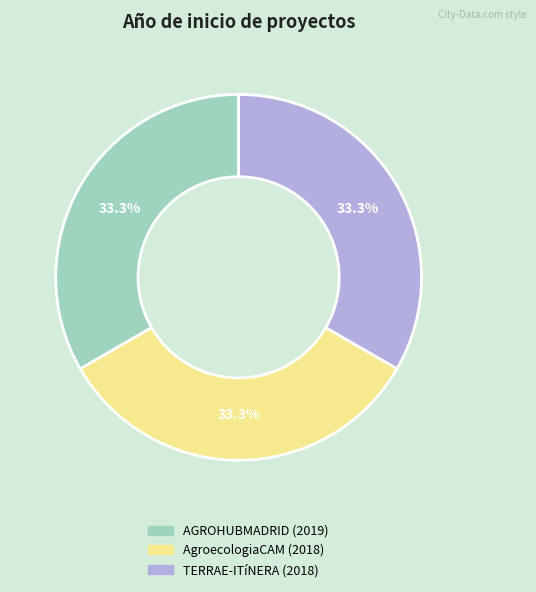

Is there a majority slice in this chart?

No